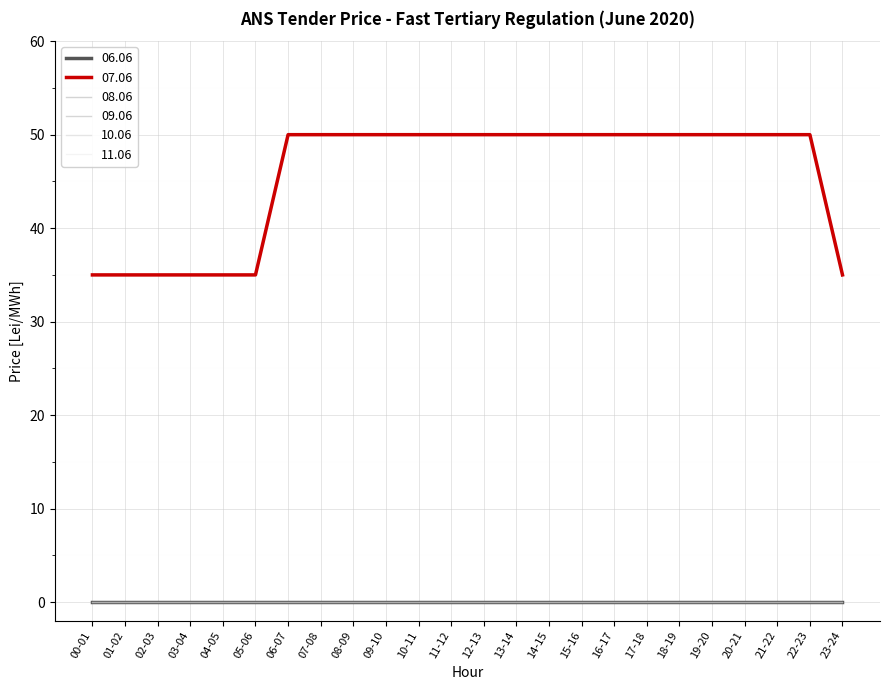

True or false: 07.06 and 09.06 intersect in this chart.

False